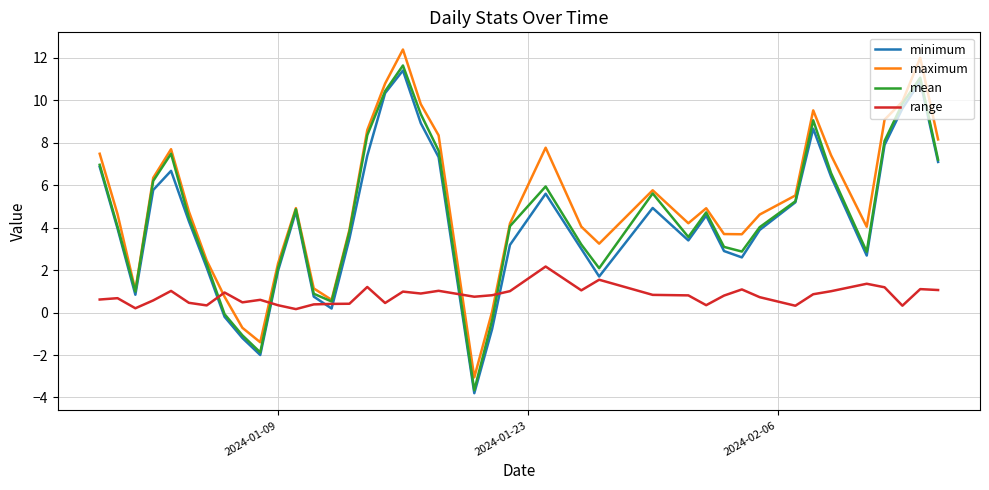

How many positive values does the minimum series have?

35